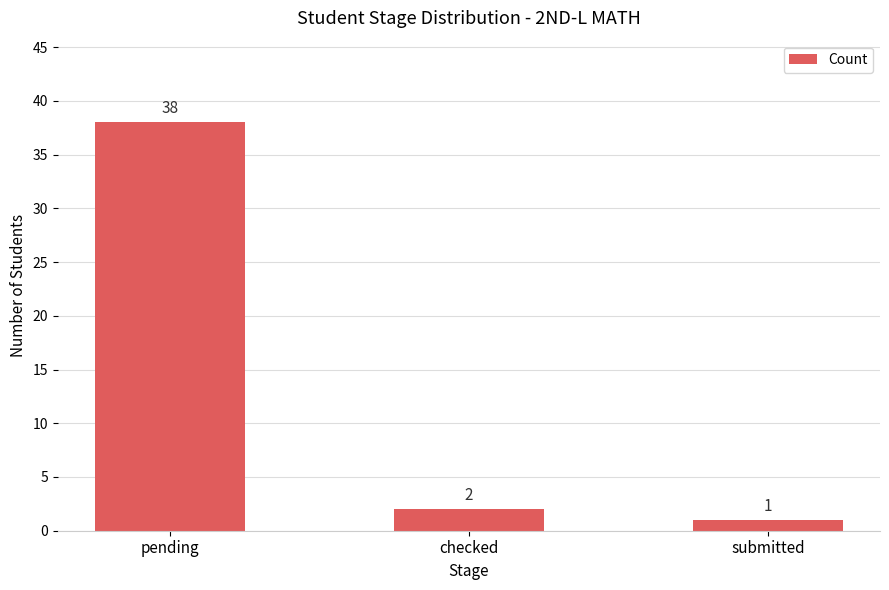

Does the chart contain stacked bars?

No